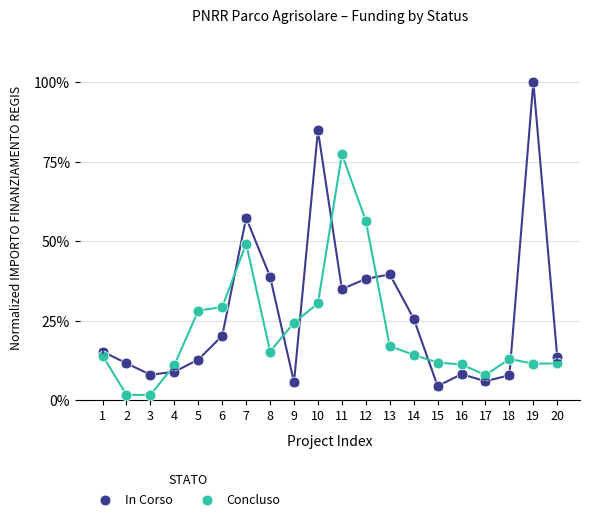

Which series contains the lowest Y value?

Concluso